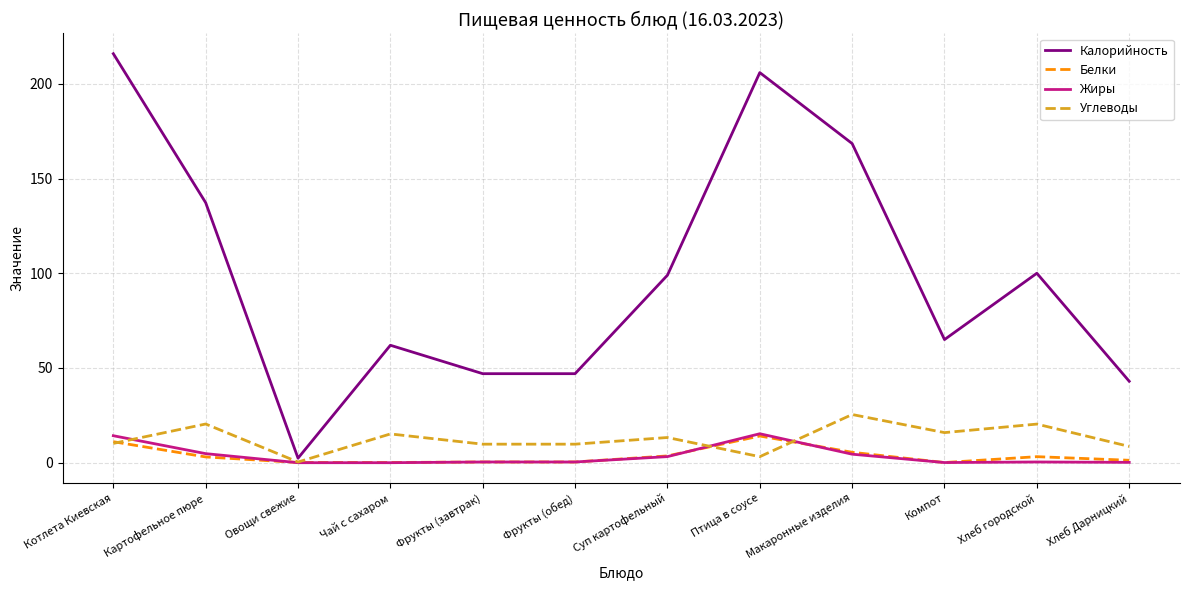

What value does the Белки series have at Фрукты (завтрак)?

0.4